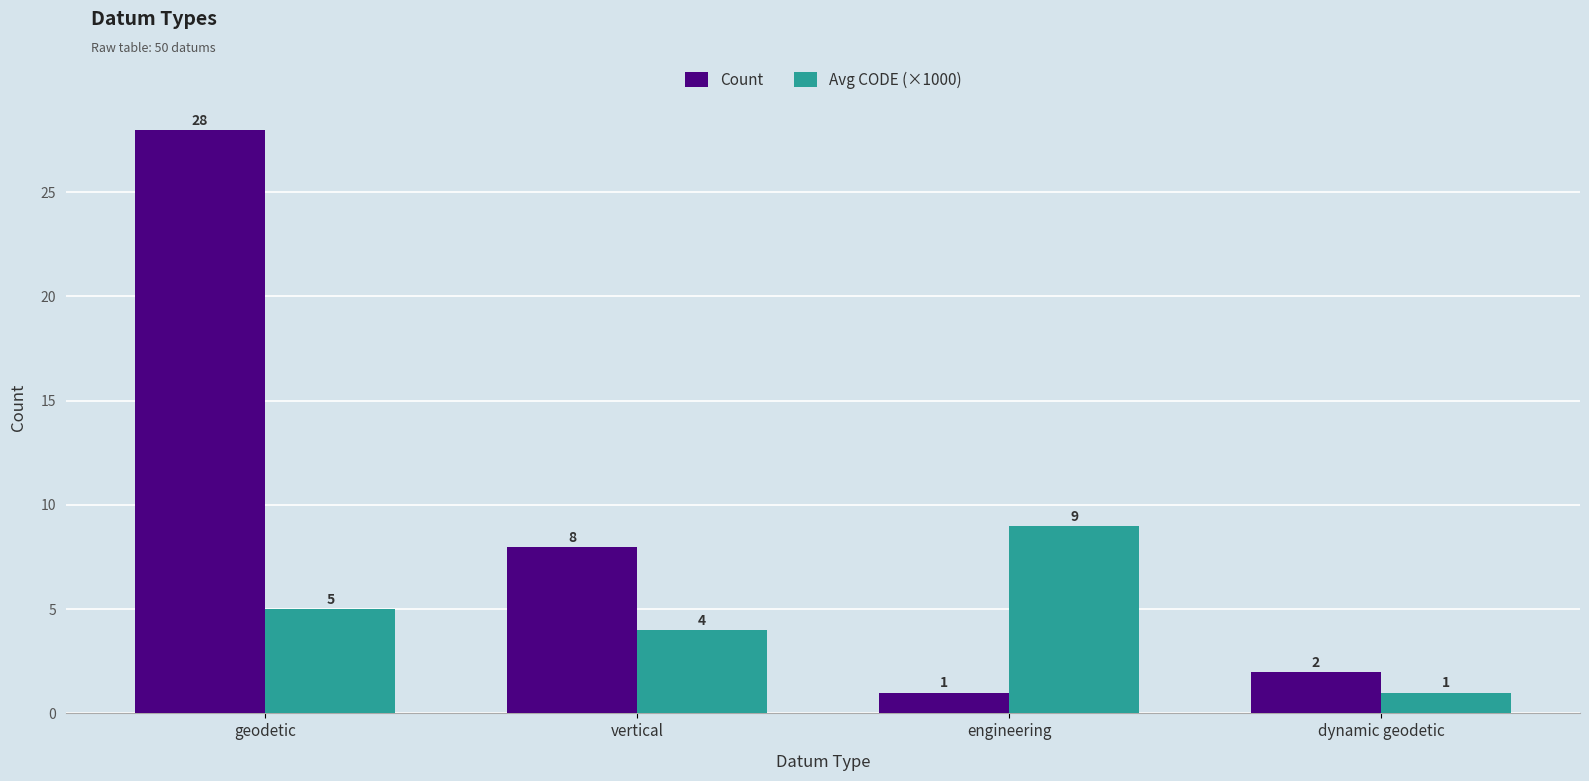

Where does the Count series first go above 8?

geodetic